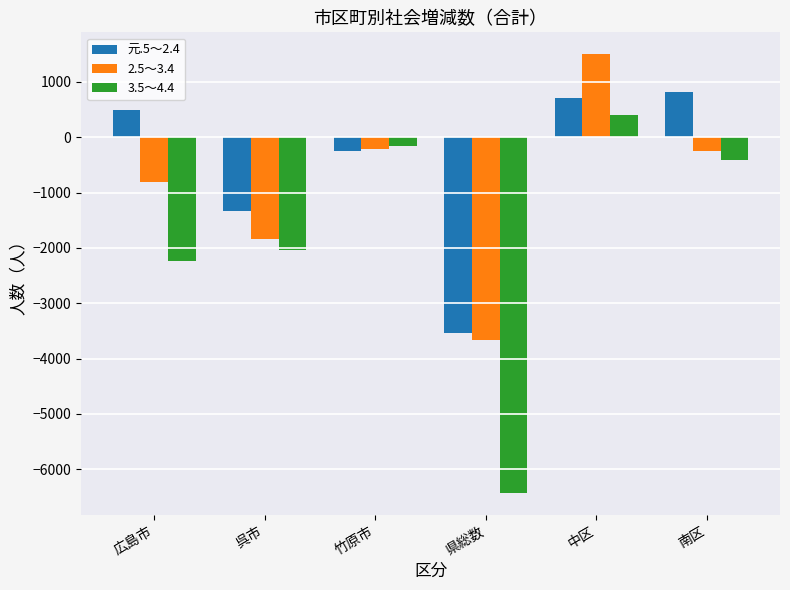

The 元.5～2.4 series shows -255 at 竹原市. True or false?

True